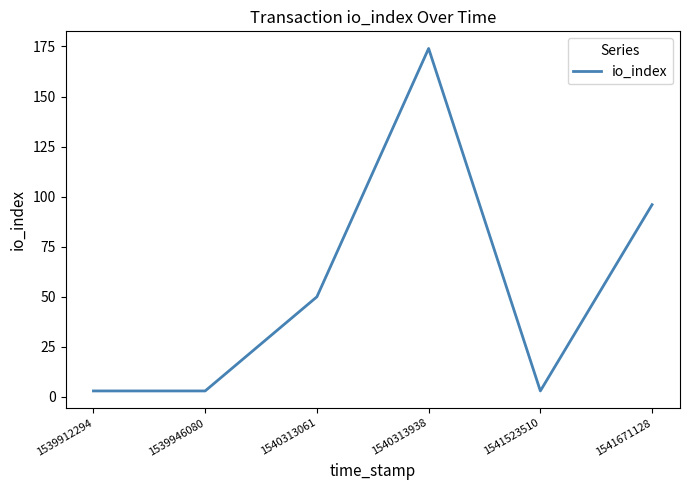

What is the sum of all values?

329